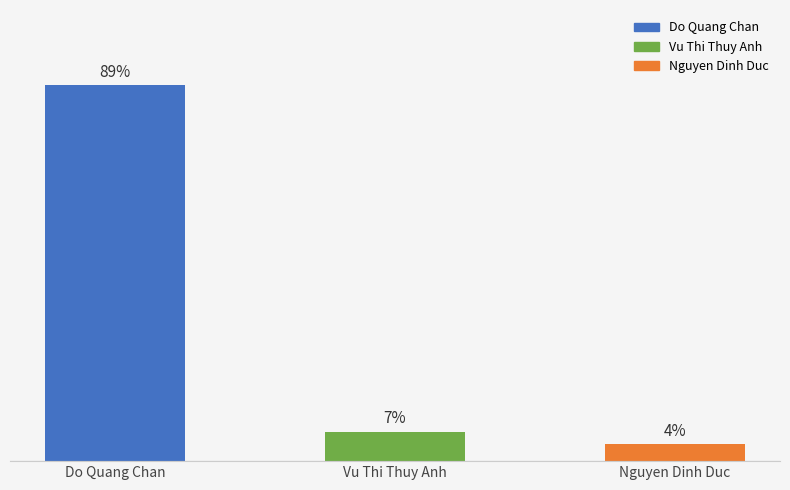

At which label is the value closest to 46?

Vu Thi Thuy Anh